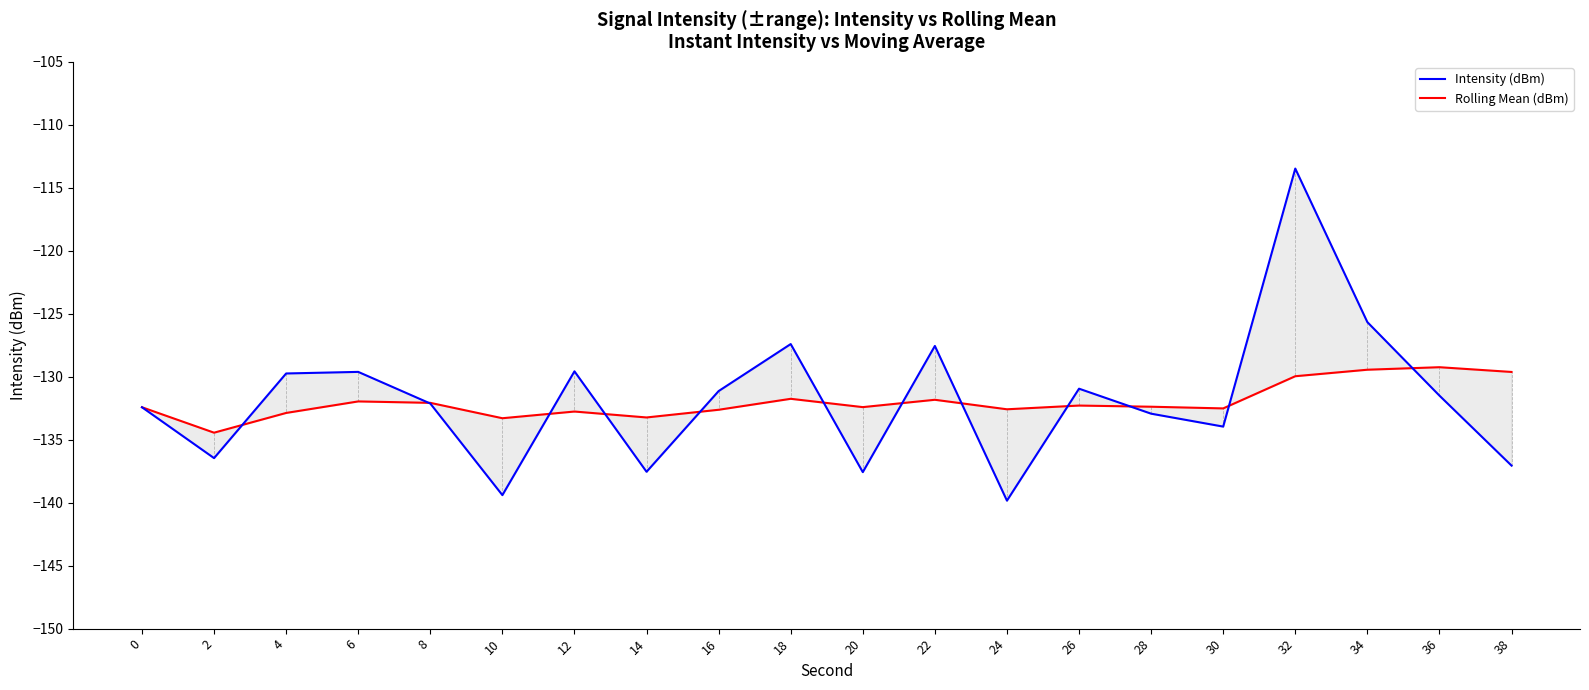

Which series has the widest spread of values?

Intensity (dBm)